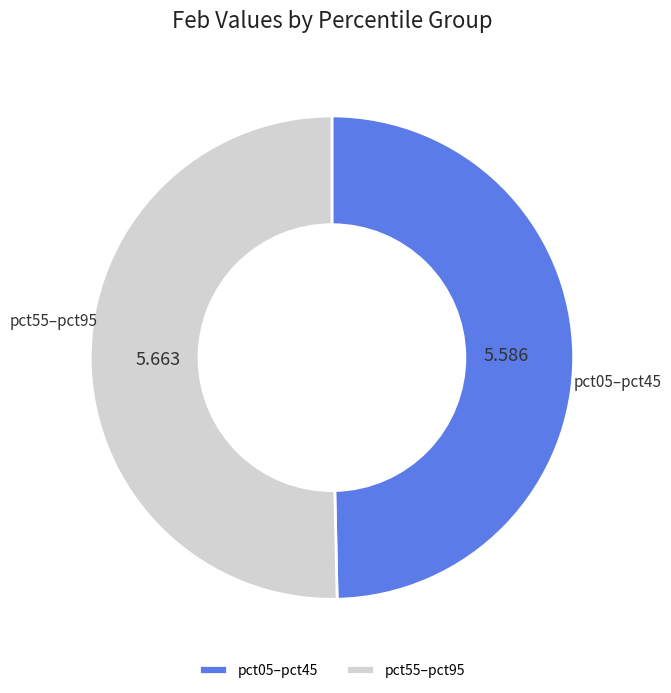

Is there any slice that represents more than half of the pie?

Yes